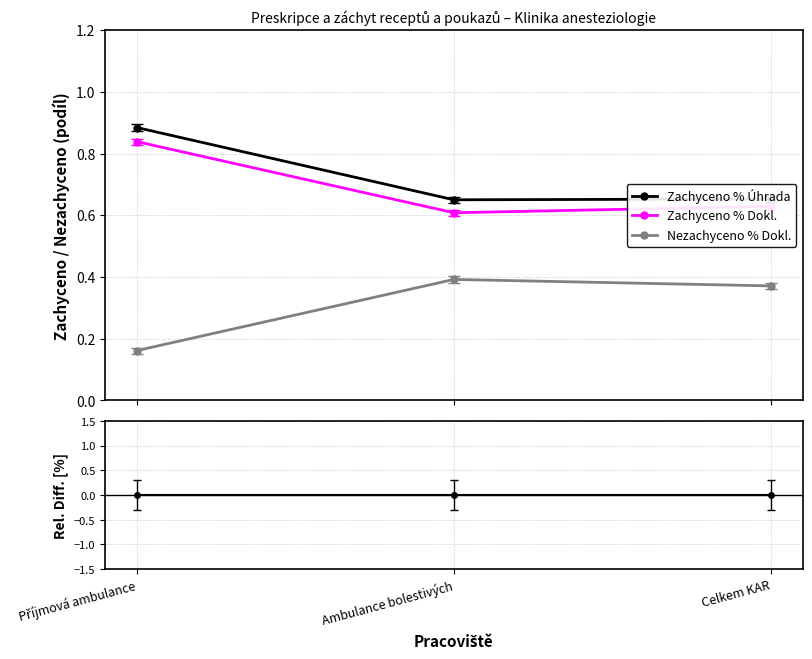

Reading right to left, what are all the values shown in this chart?

Zachyceno % Úhrada: Celkem KAR=0.0	Ambulance bolestivých=0.0	Příjmová ambulance=0.0
Zachyceno % Dokl.: Celkem KAR=-3.6	Ambulance bolestivých=-6.5	Příjmová ambulance=-5.2
Nezachyceno % Dokl.: Celkem KAR=-43.2	Ambulance bolestivých=-39.7	Příjmová ambulance=-81.8